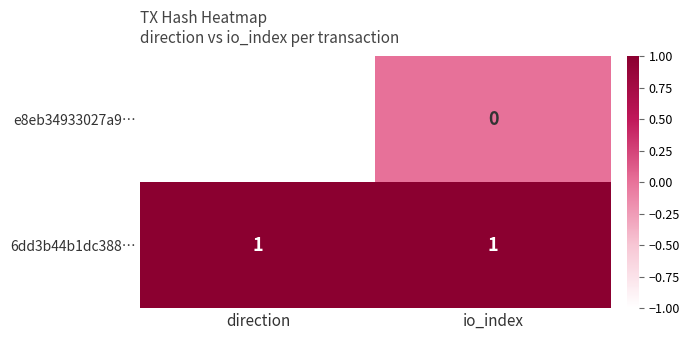

What is the greatest value displayed?

1